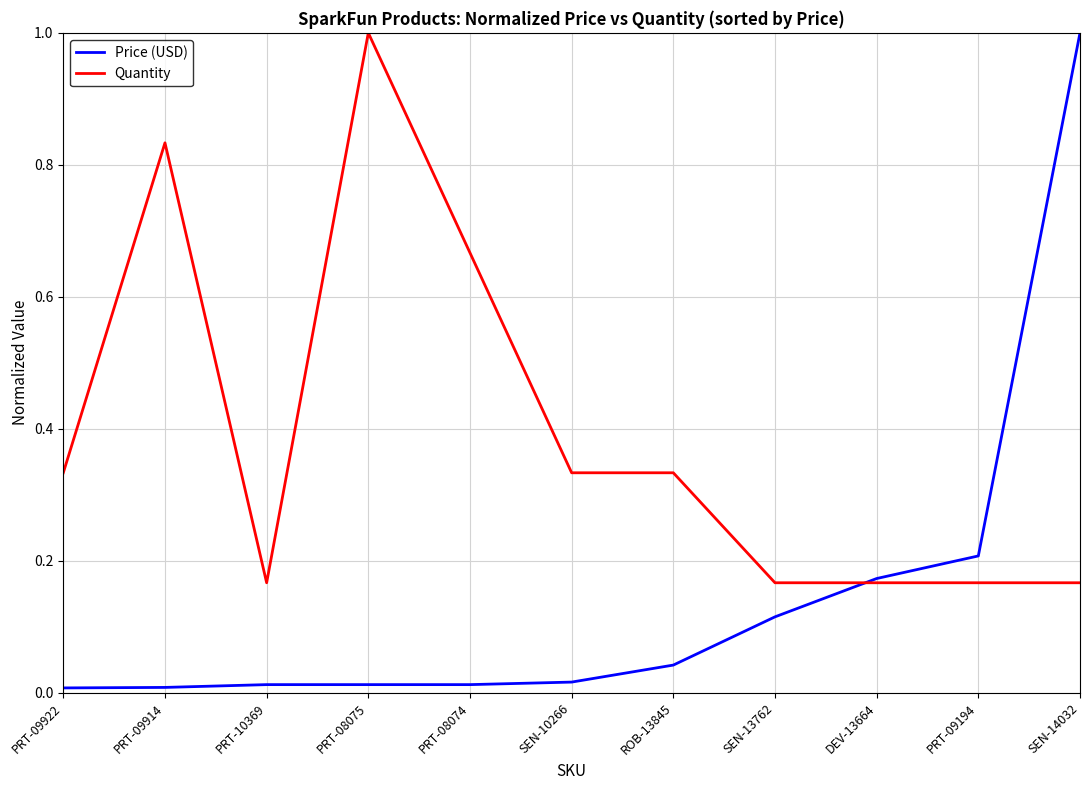

Rank the series by their average value, from lowest to highest.

Price (USD), Quantity